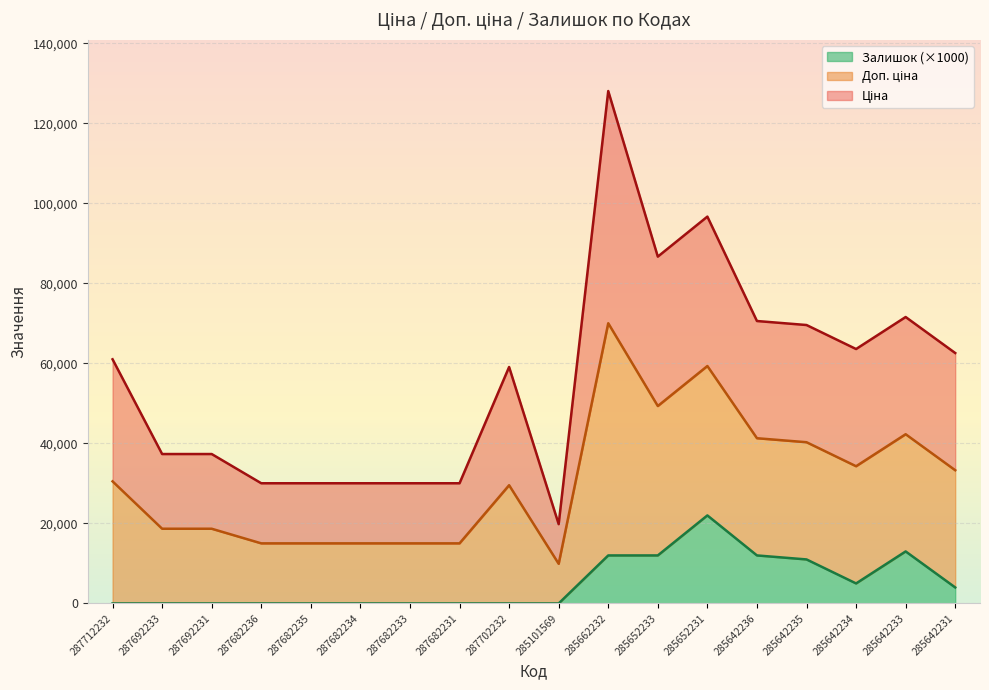

Which category has the lowest value across all series?

287712232